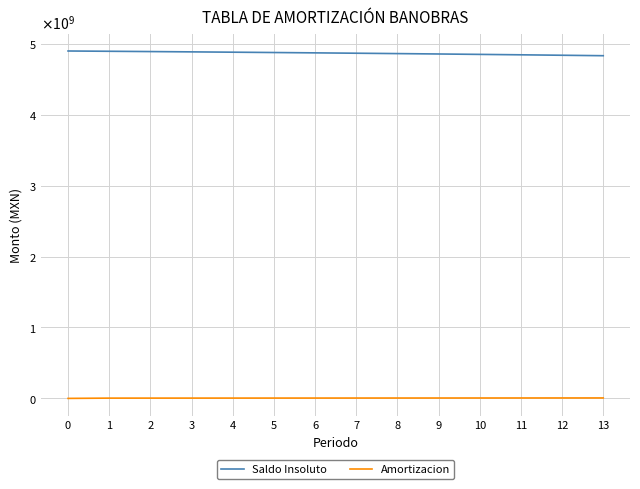

Which series has the largest range (max minus min)?

Saldo Insoluto